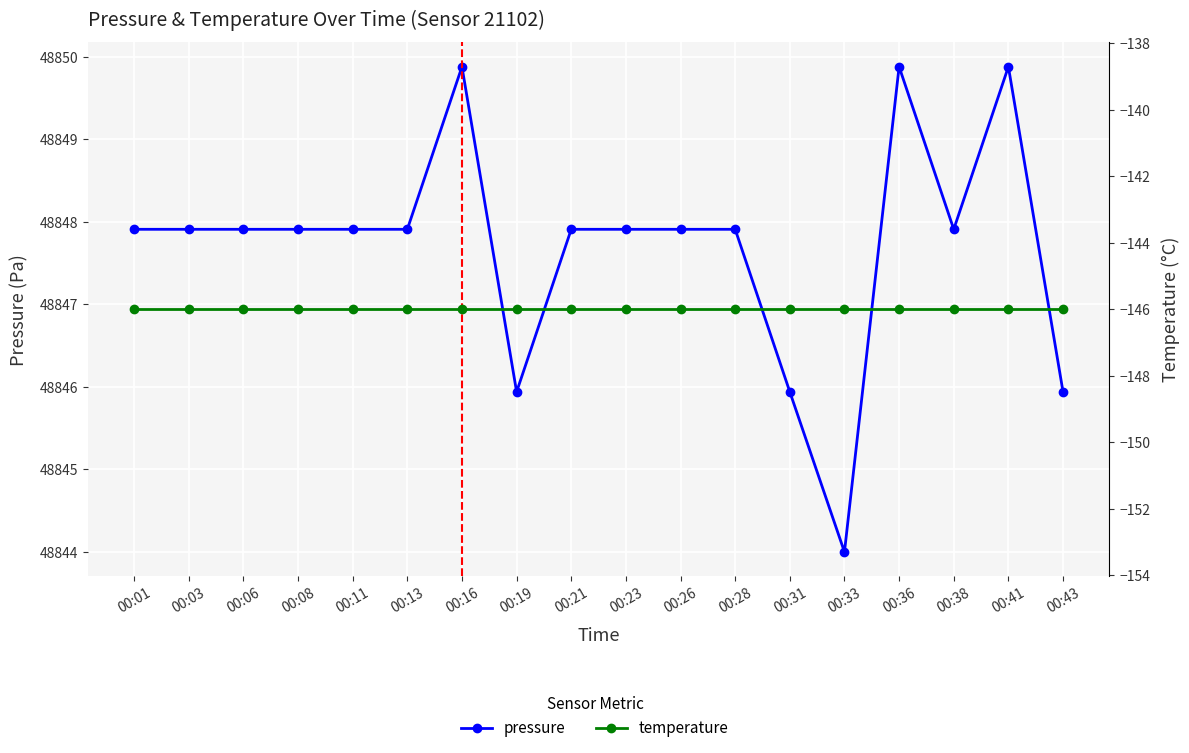

True or false: temperature has more than 1 points higher than both neighbors.

False